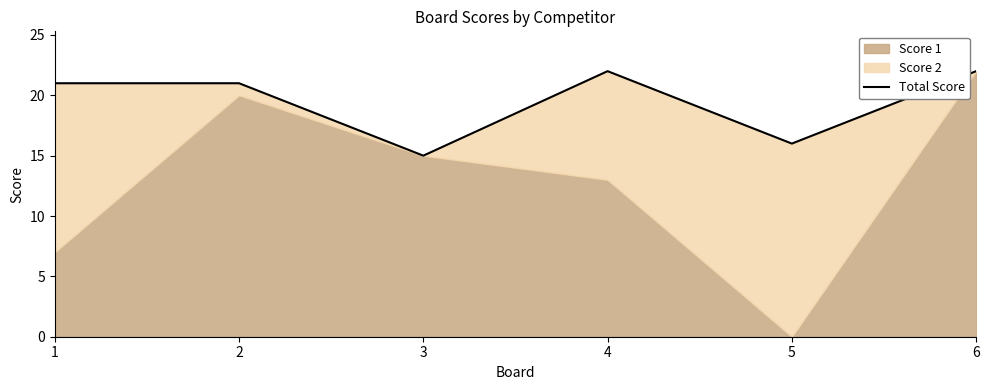

What is the value of the 1st point from the left?

21